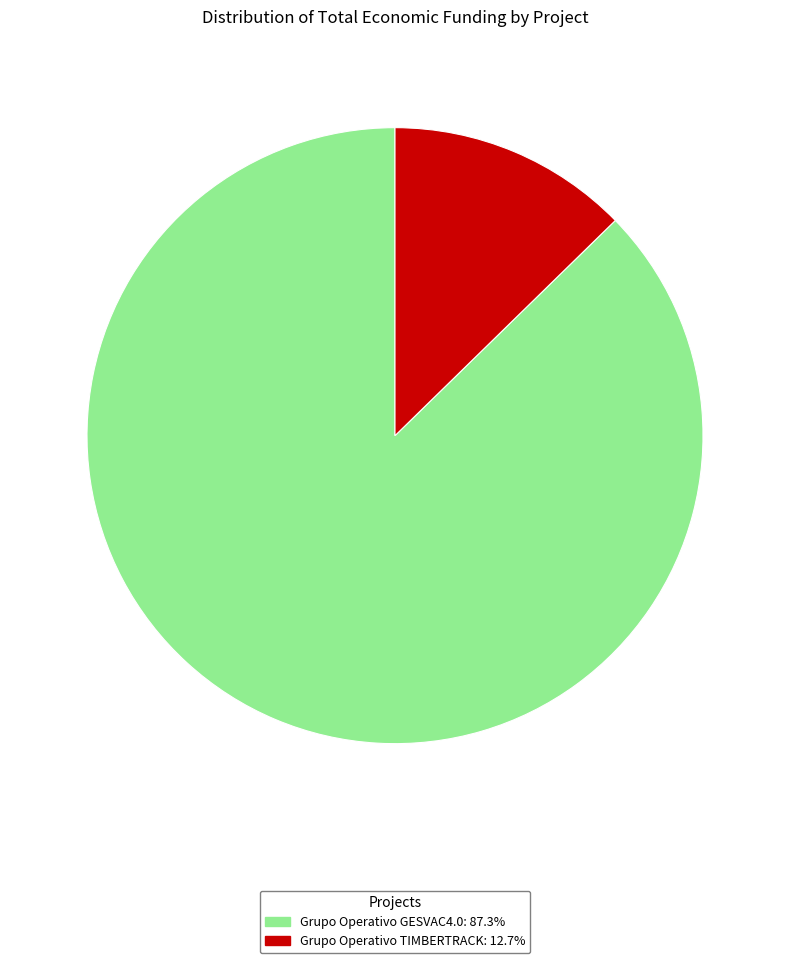

Is Grupo Operativo TIMBERTRACK: 12.7% the majority of the pie?

No